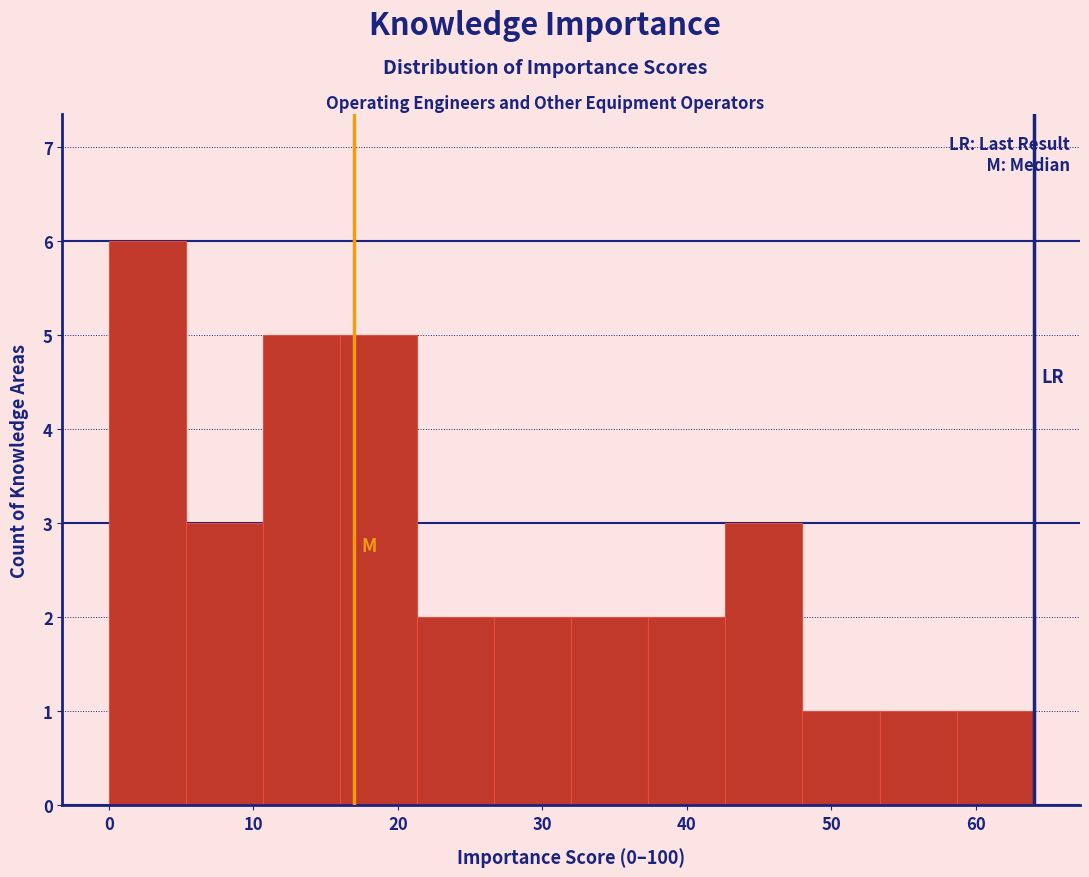

What is the height of the bar covering 48 to 53 on the x-axis? Neither the bar edges nor the heights are printed on the chart, so give them approximately, as read against the axes.

1